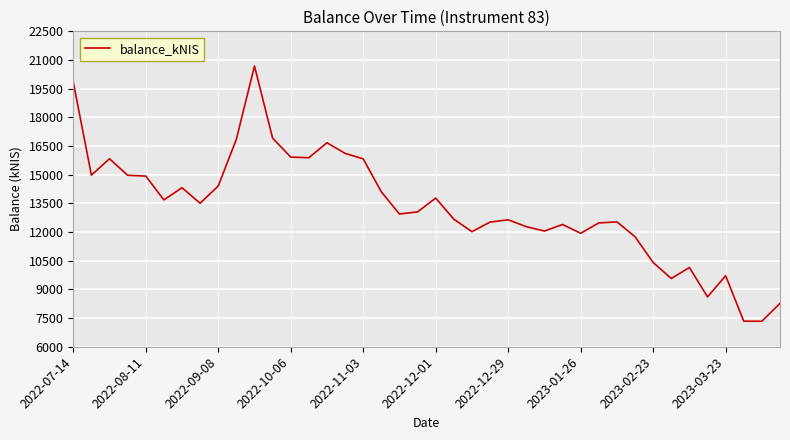

What is the greatest value displayed?

20683.7